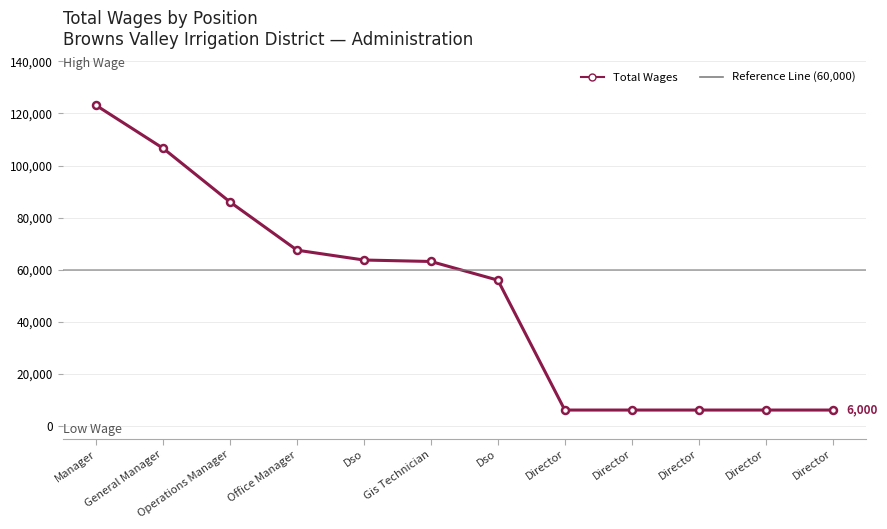

Rank the categories by value from lowest to highest.

Director, Director, Director, Director, Director, Dso, Gis Technician, Dso, Office Manager, Operations Manager, General Manager, Manager